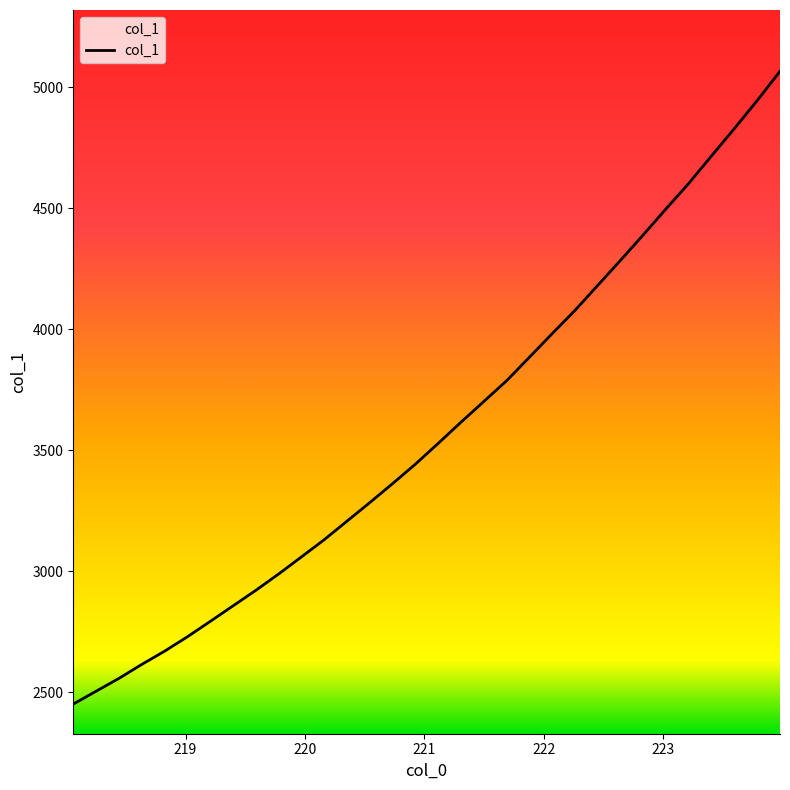

What is the smallest value displayed?

2450.1